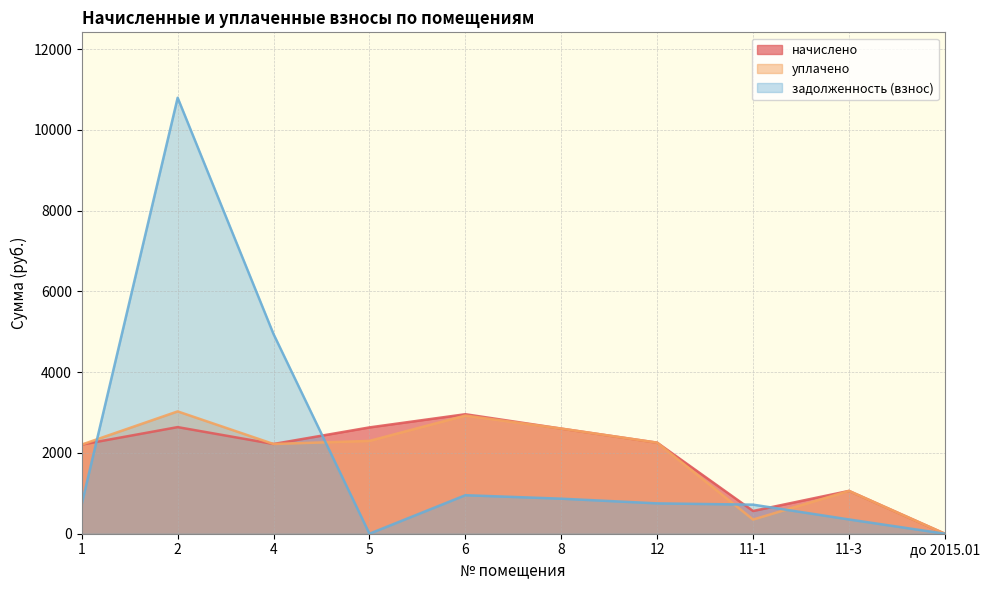

True or false: начислено and задолженность (взнос) cross at least once.

True